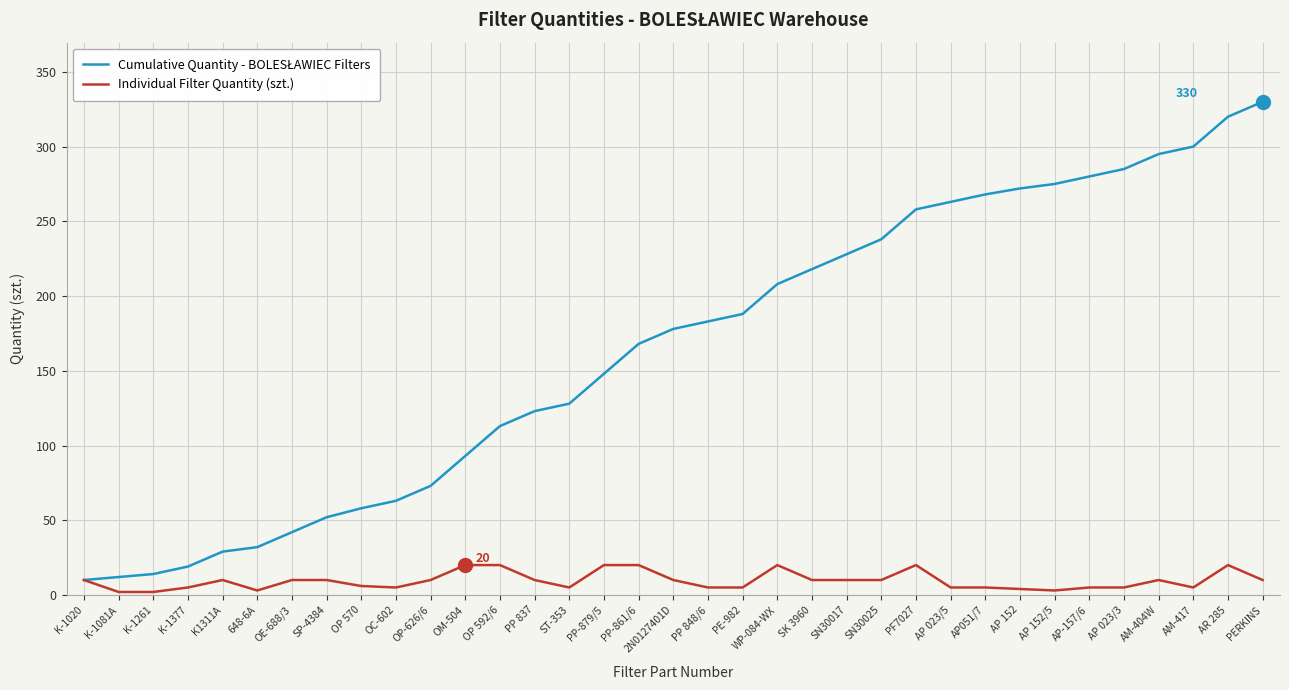

What position from the right is PF7027?

11